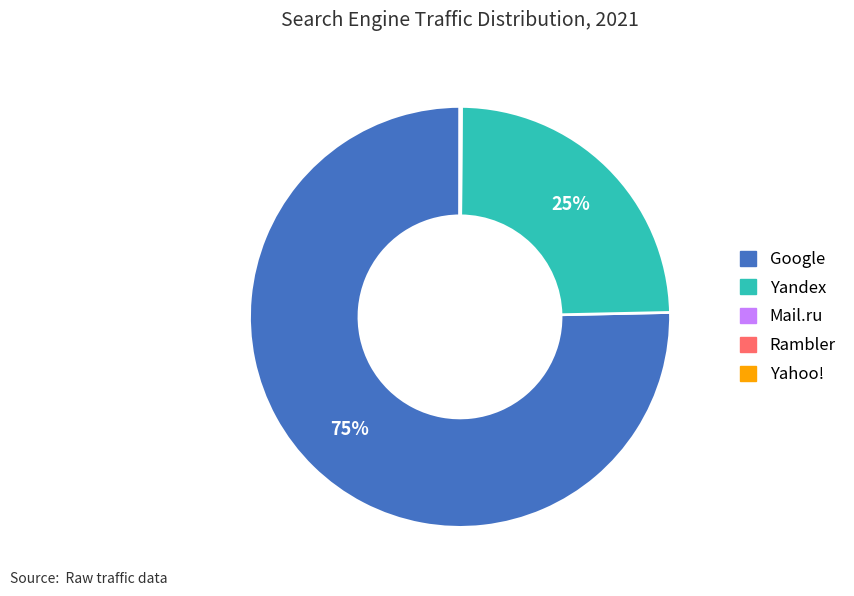

Is there a majority slice in this chart?

Yes